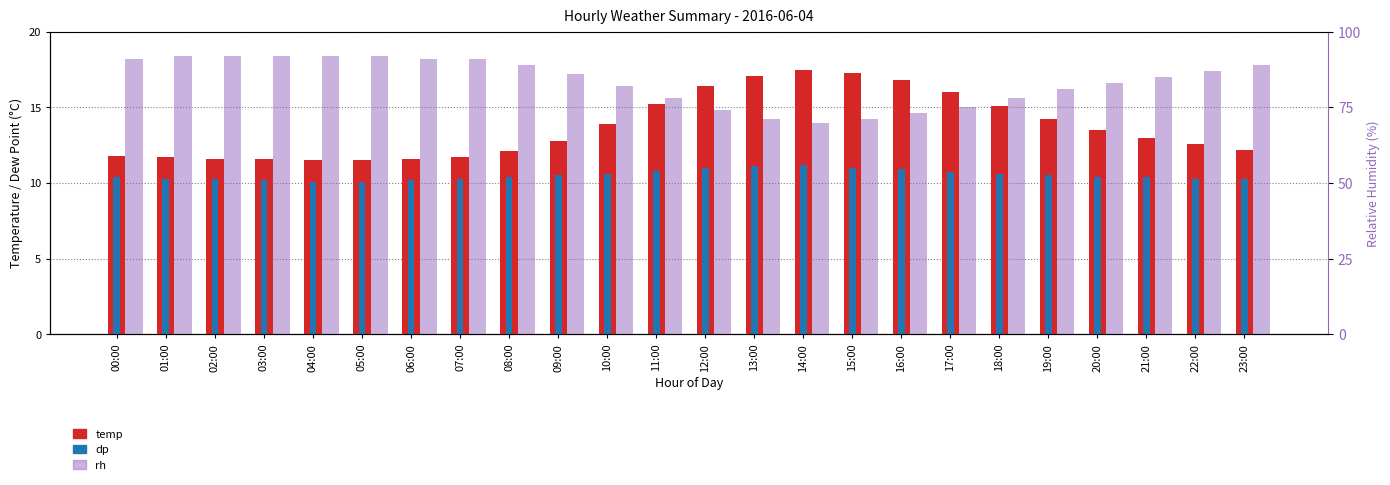

How many series are shown in this chart?

3